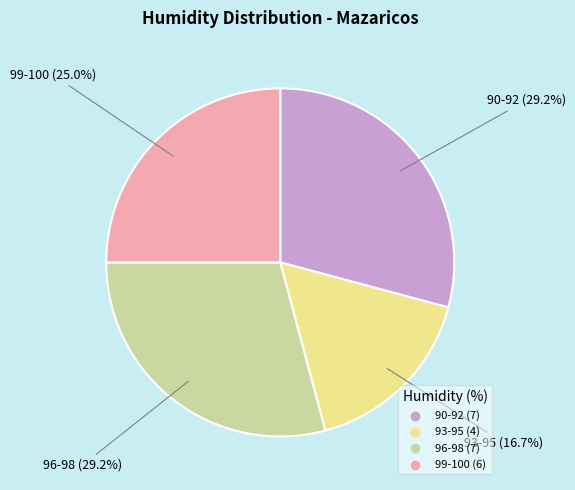

Approximately how many times larger is the value at 93-95 compared to 99-100?

0.7